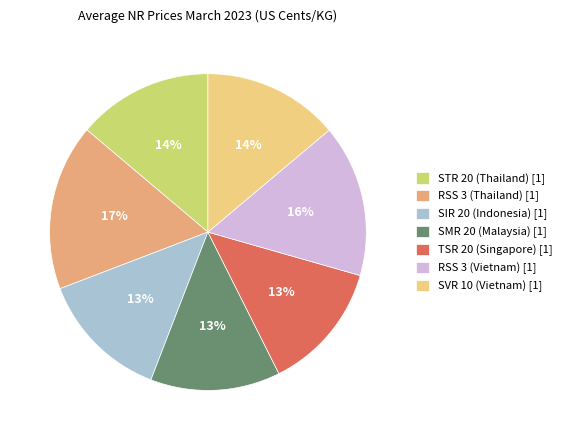

To the nearest percent, what portion does RSS 3 (Thailand) represent?

17%